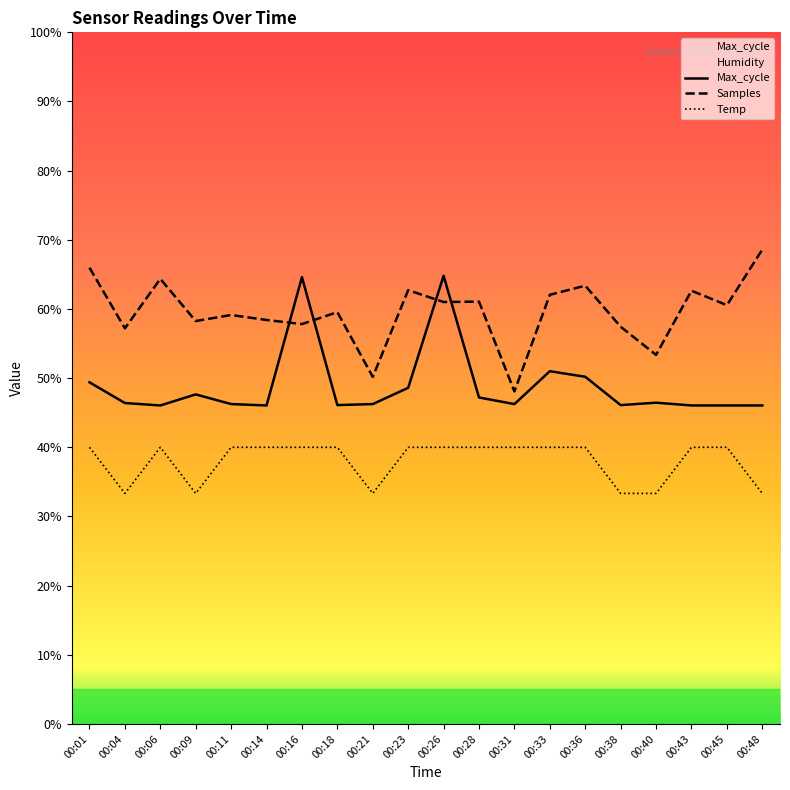

Reading left to right, extract all data points from this chart.

Temp: 40.0	33.3	40.0	33.3	40.0	40.0	40.0	40.0	33.3	40.0	40.0	40.0	40.0	40.0	40.0	33.3	33.3	40.0	40.0	33.3
Max_cycle: 49.4	46.4	46.1	47.6	46.2	46.1	64.6	46.1	46.2	48.6	64.8	47.2	46.2	51.0	50.2	46.1	46.5	46.1	46.1	46.1
Samples: 66.0	57.2	64.4	58.3	59.1	58.4	57.8	59.5	50.2	62.7	61.0	61.1	48.1	62.1	63.4	57.4	53.4	62.6	60.6	68.6